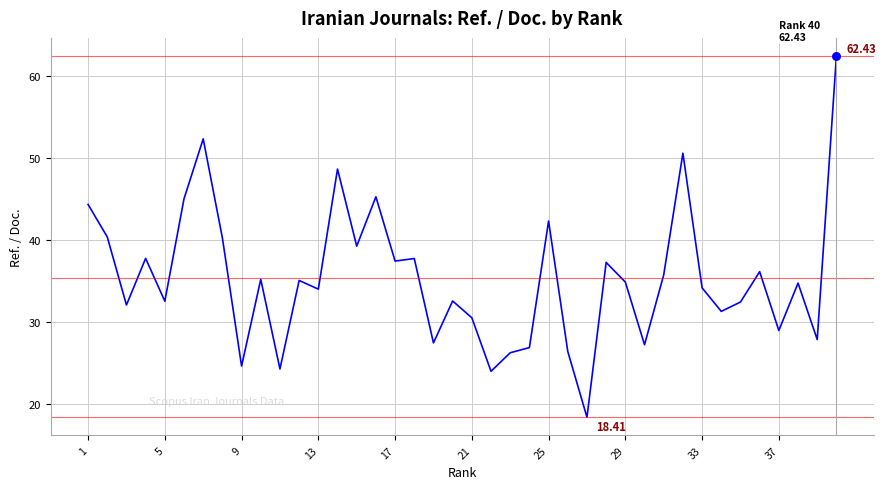

What is the difference between the maximum and minimum values?

44.0